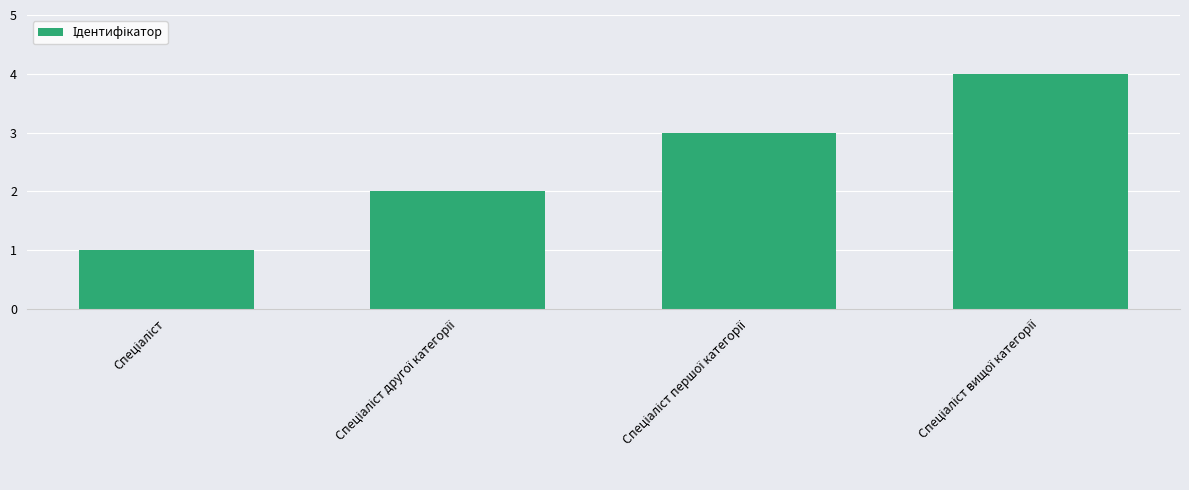

What is the difference between the maximum and minimum values?

3